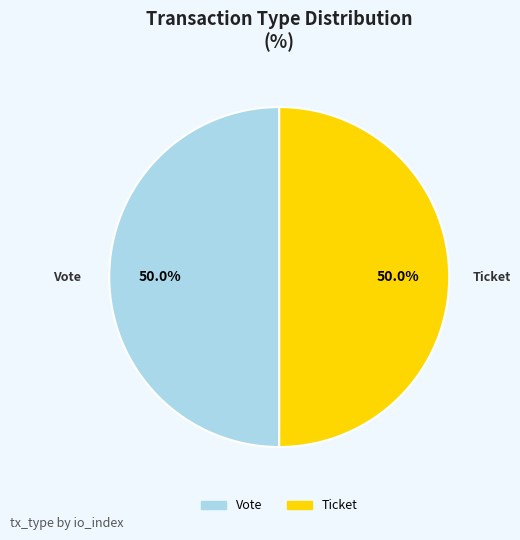

What percentage is the Vote slice, to the nearest percent?

50%